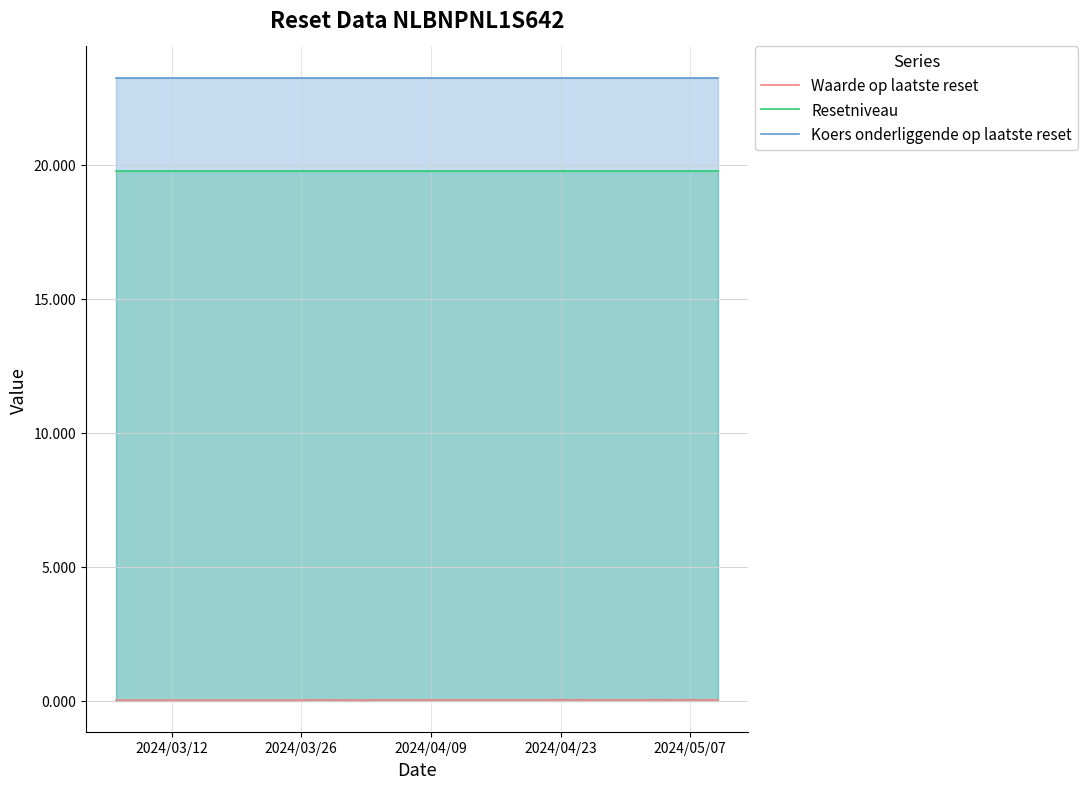

True or false: Koers onderliggende op laatste reset and Resetniveau cross at least once.

False